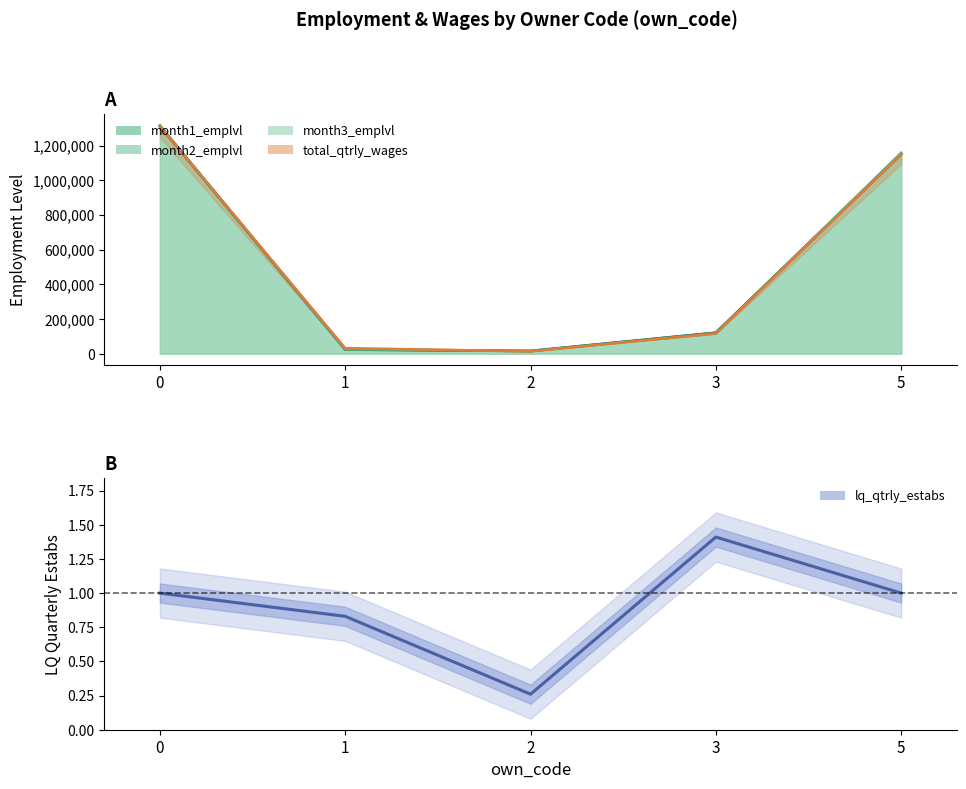

The chart shows a value of 1.6 at 0. True or false?

False